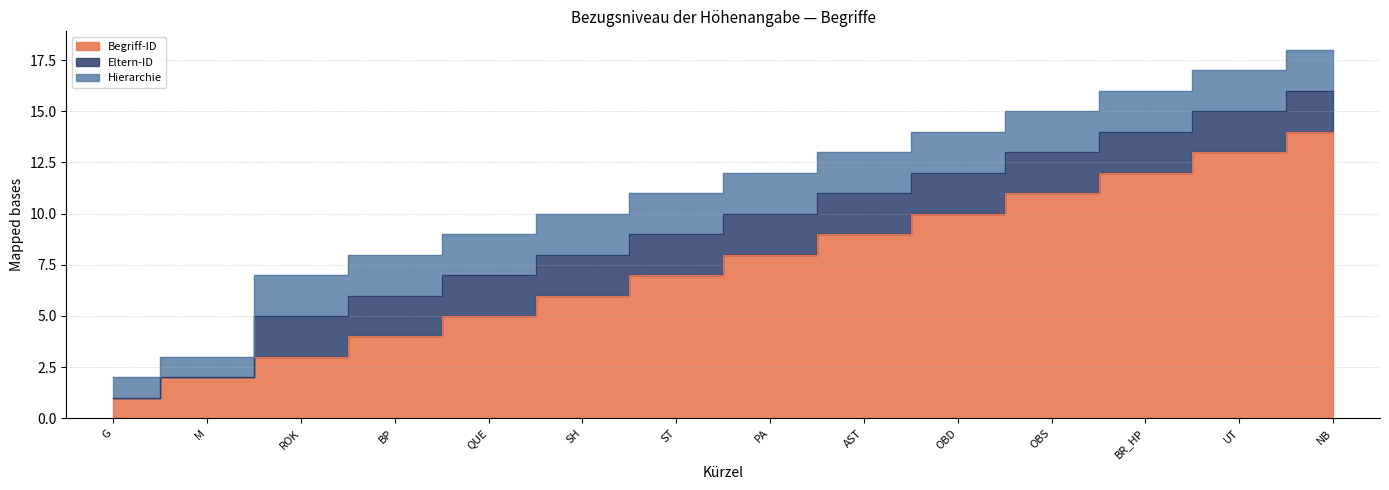

Where does the Begriff-ID series first go above 8?

AST